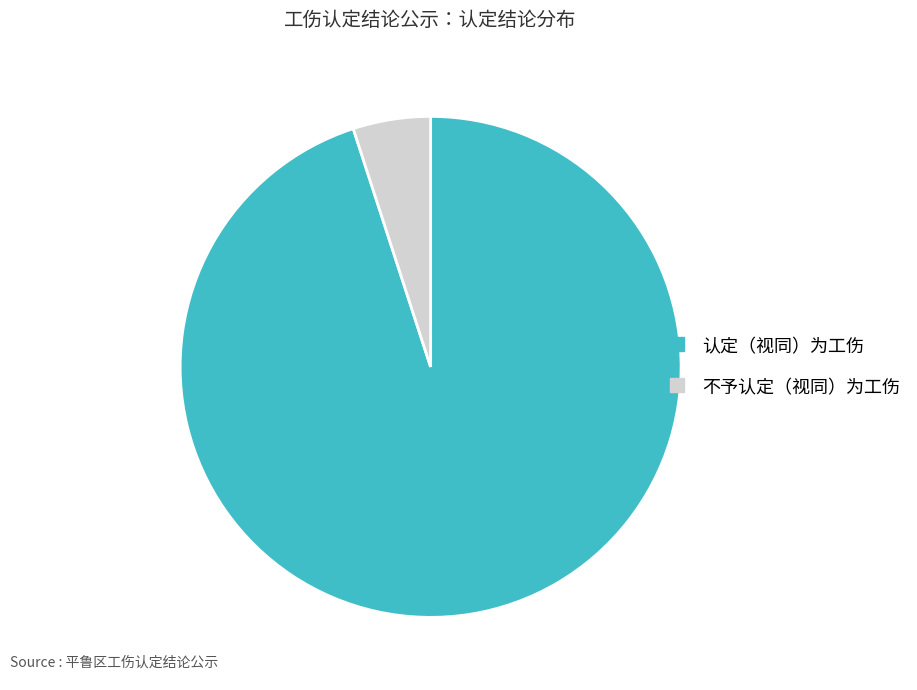

Count the number of slices in the pie.

2